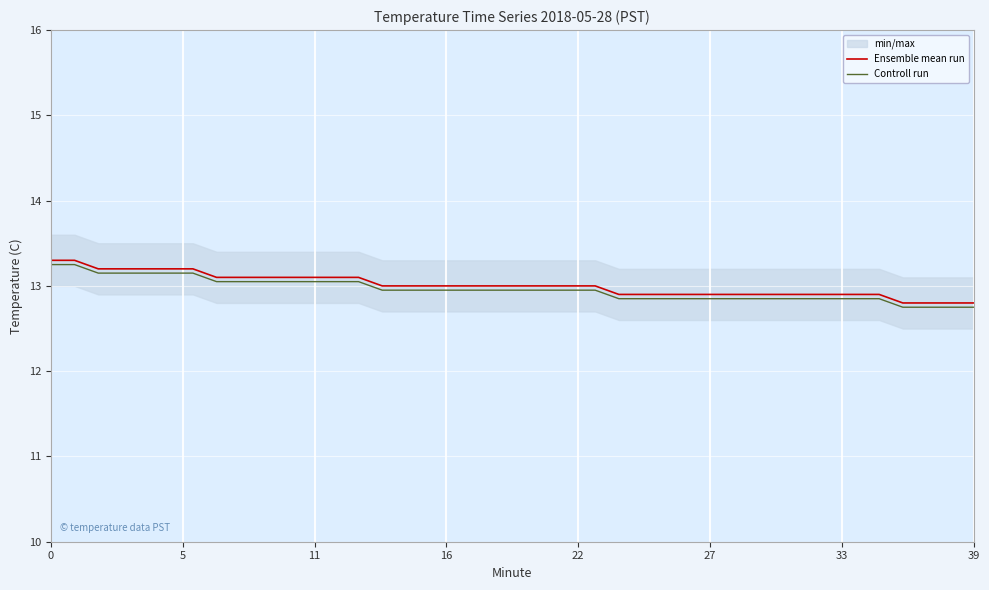

What is the minimum value for Ensemble mean run?

12.8